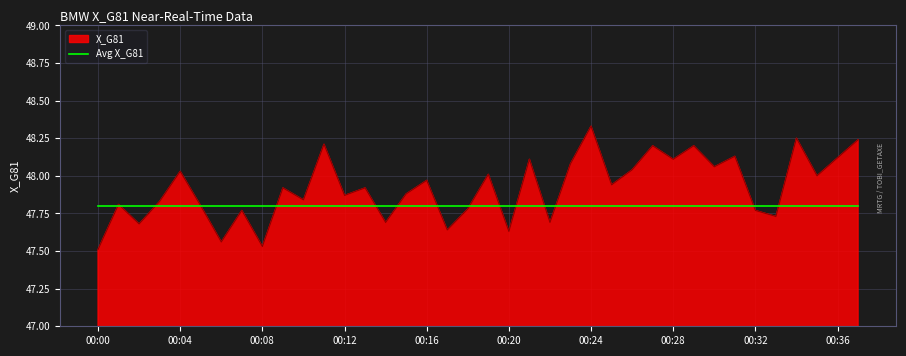

List the series in order of their overall mean, lowest first.

Avg X_G81, X_G81